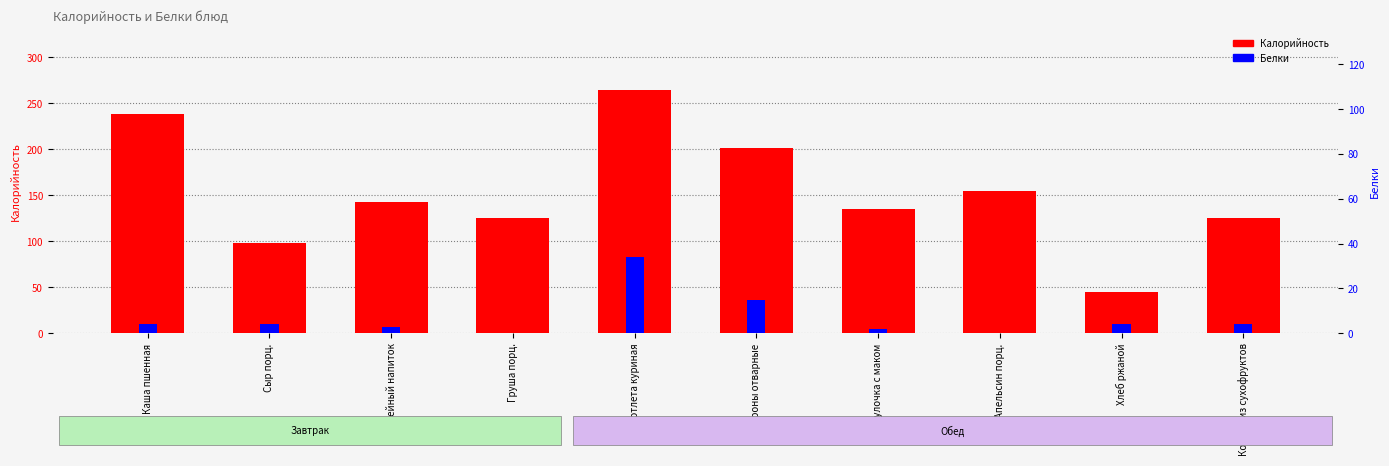

What is the approximate value of Белки at Котлета куриная?

34